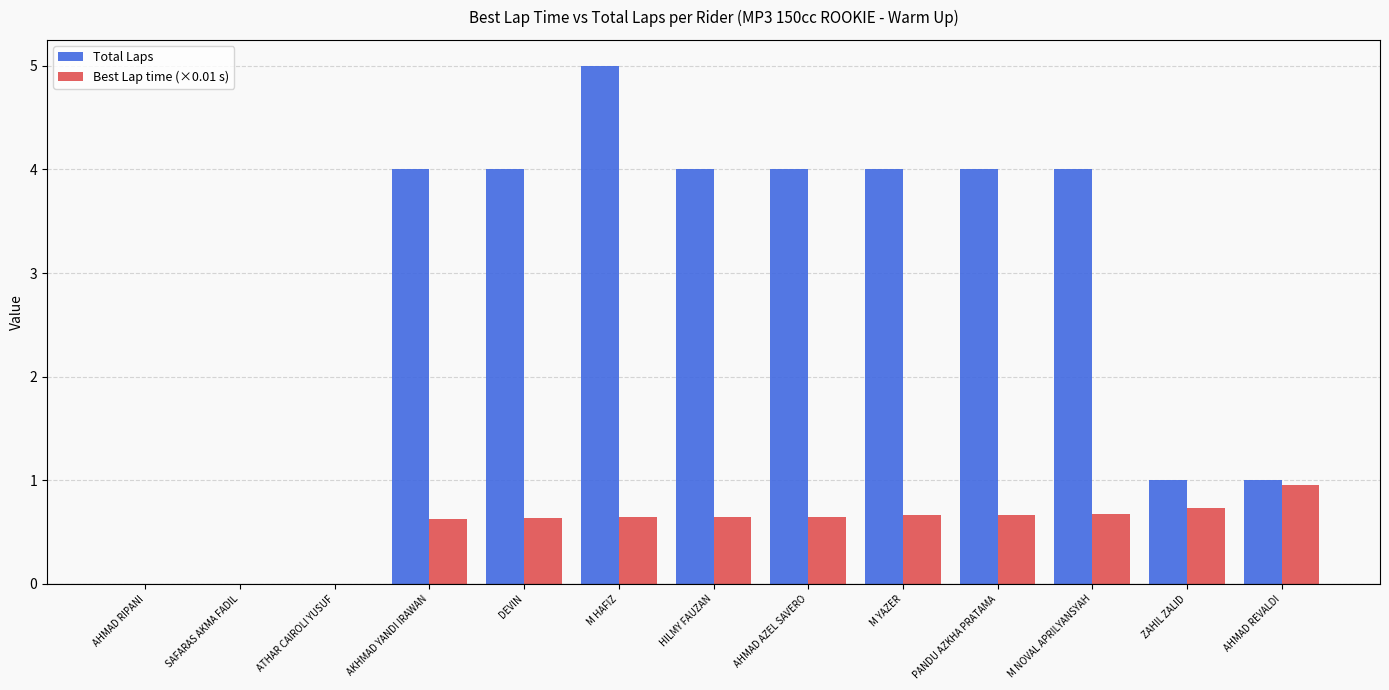

The Best Lap time (×0.01 s) series shows 0.4 at M NOVAL APRILYANSYAH. True or false?

False